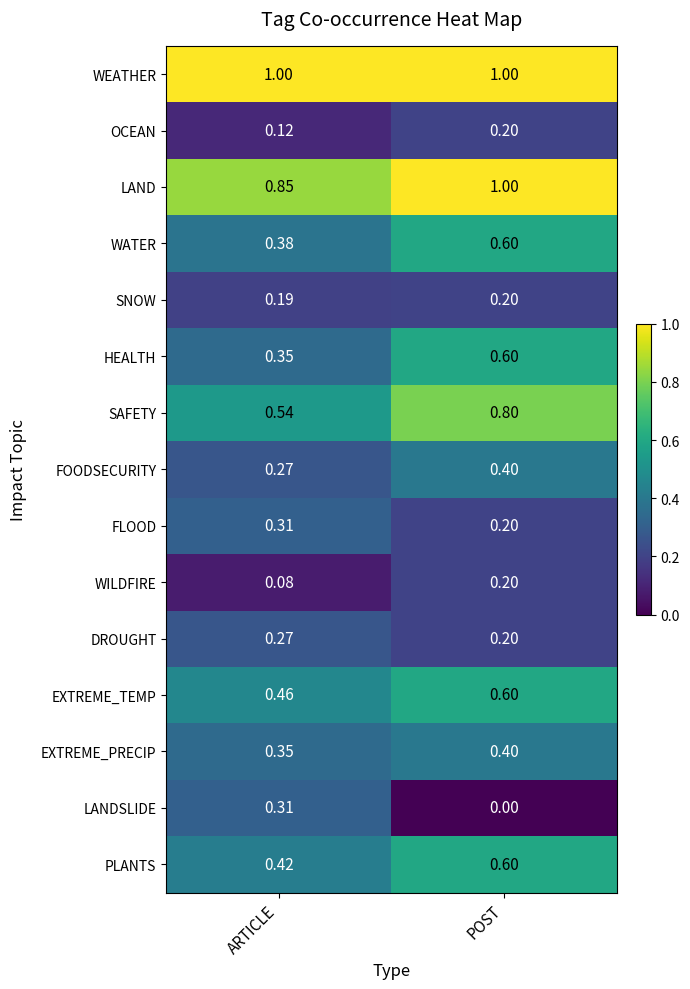

Which series changed the most between ARTICLE and POST?

LANDSLIDE